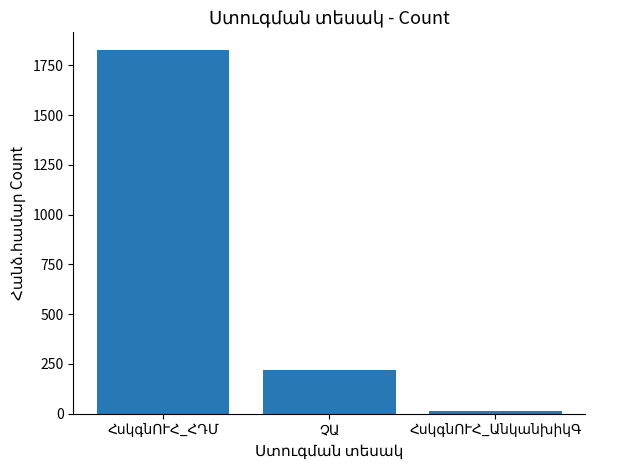

What is the difference between the maximum and minimum values?

1812